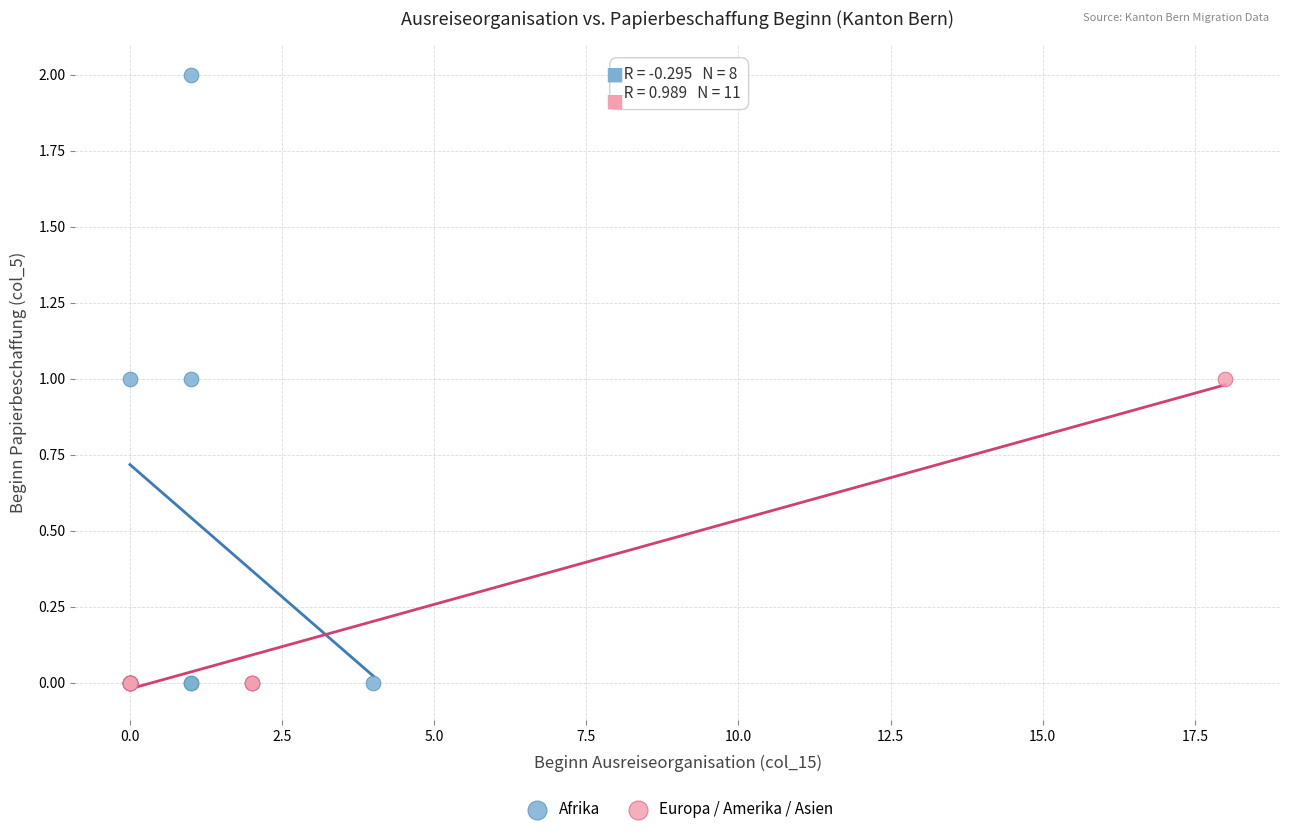

Which series reaches the maximum Y coordinate?

Afrika